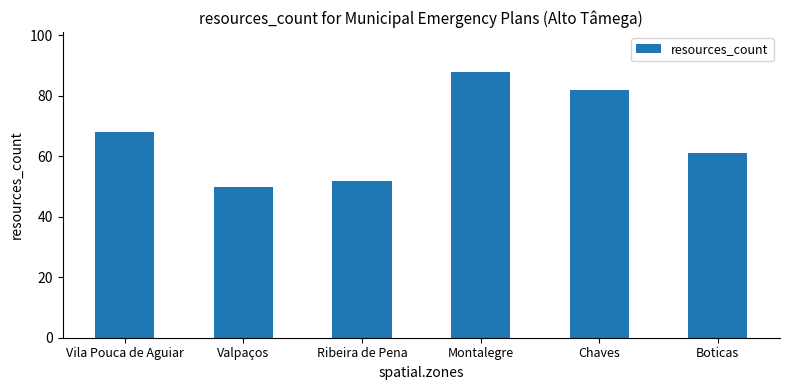

Reading left to right, list all the values displayed in this chart.

68	50	52	88	82	61